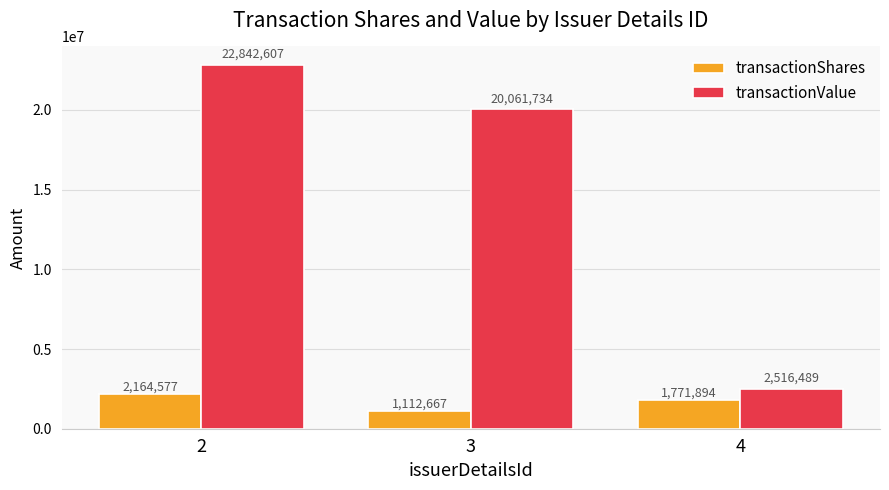

What are all the series names shown in the legend?

transactionShares, transactionValue